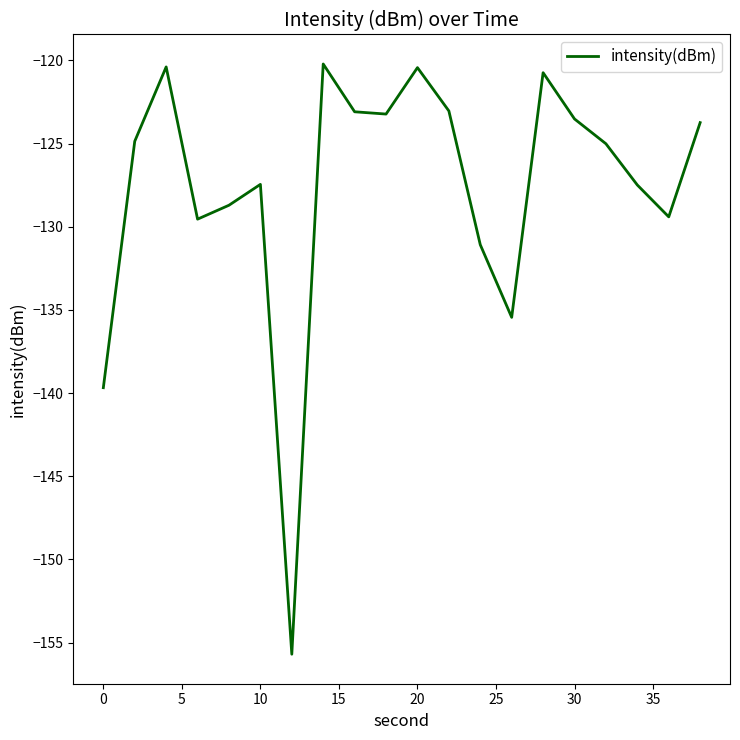

What is the difference between the maximum and minimum values?

35.5